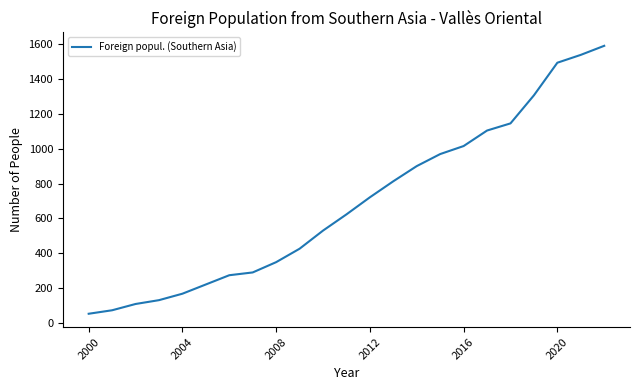

What is the maximum value shown in the chart?

1590